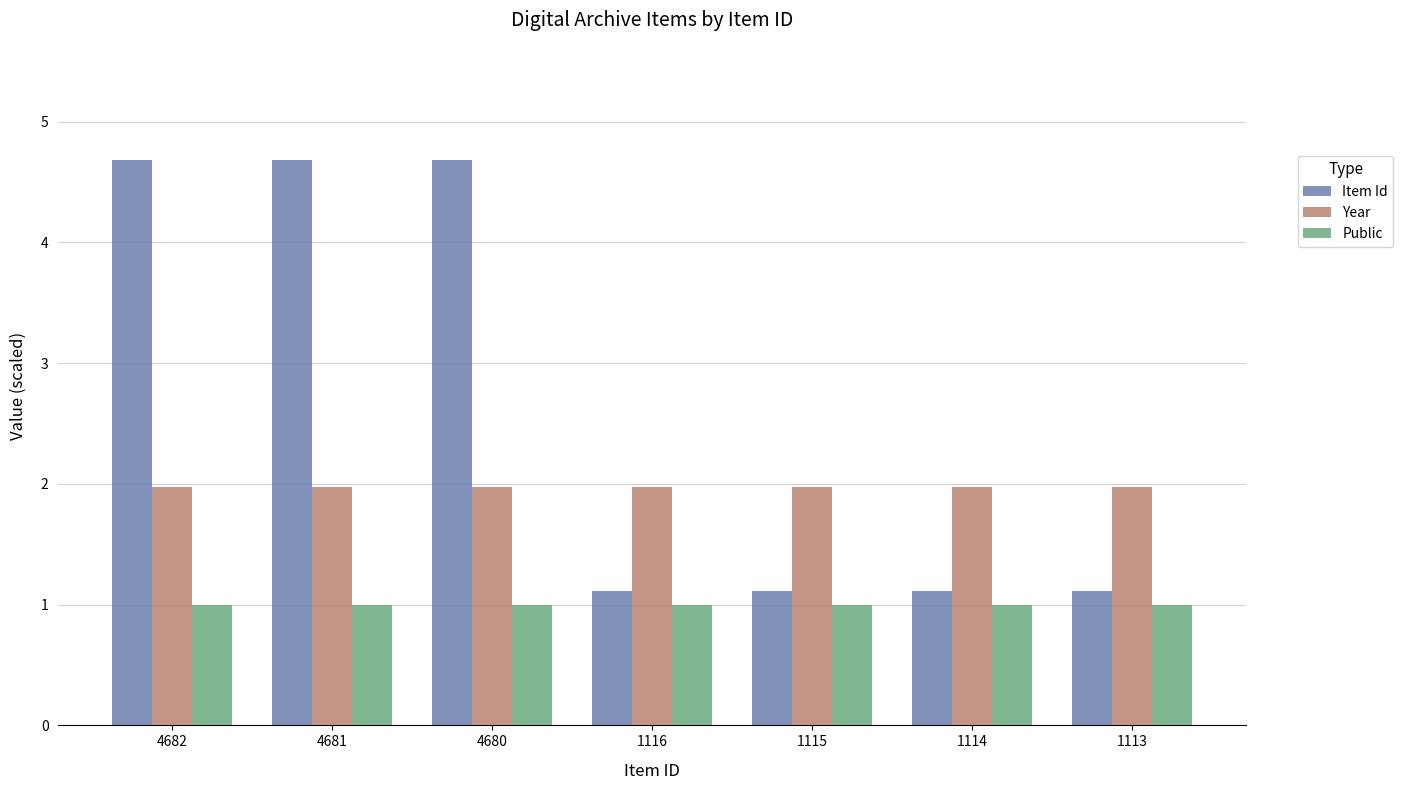

List the series in order of their overall mean, lowest first.

Public, Year, Item Id